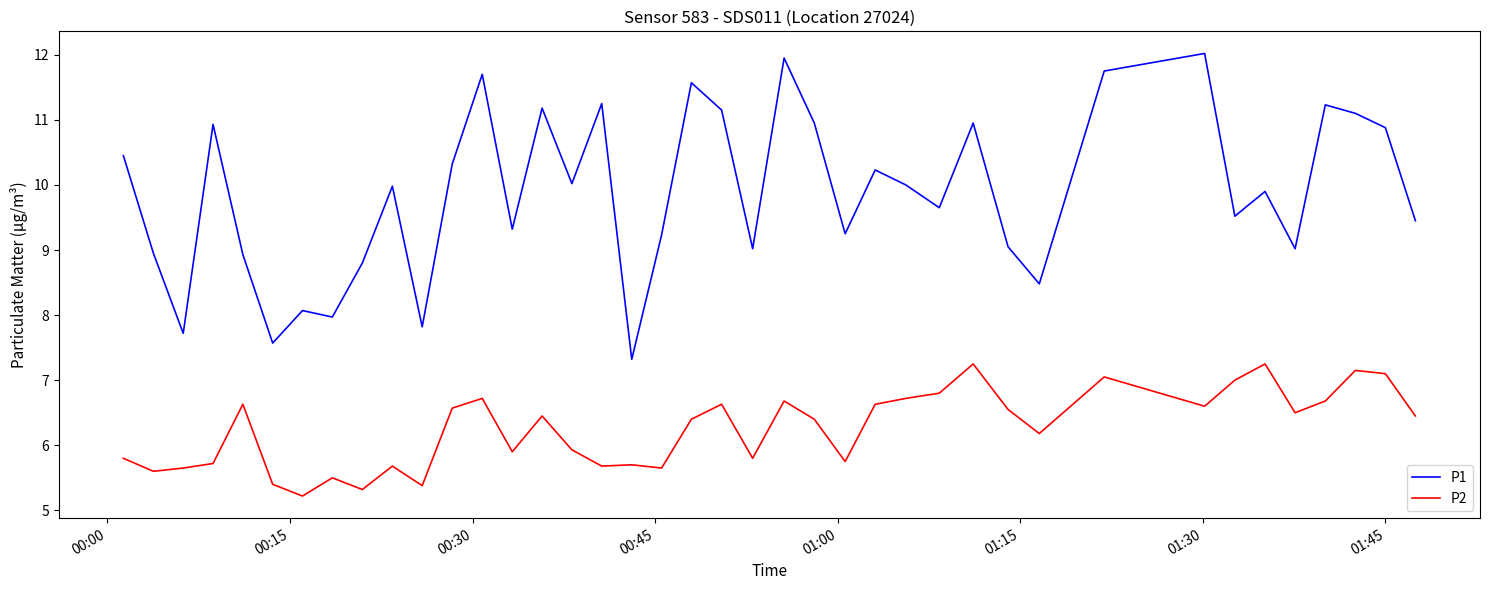

List the series in order of their overall mean, lowest first.

P2, P1